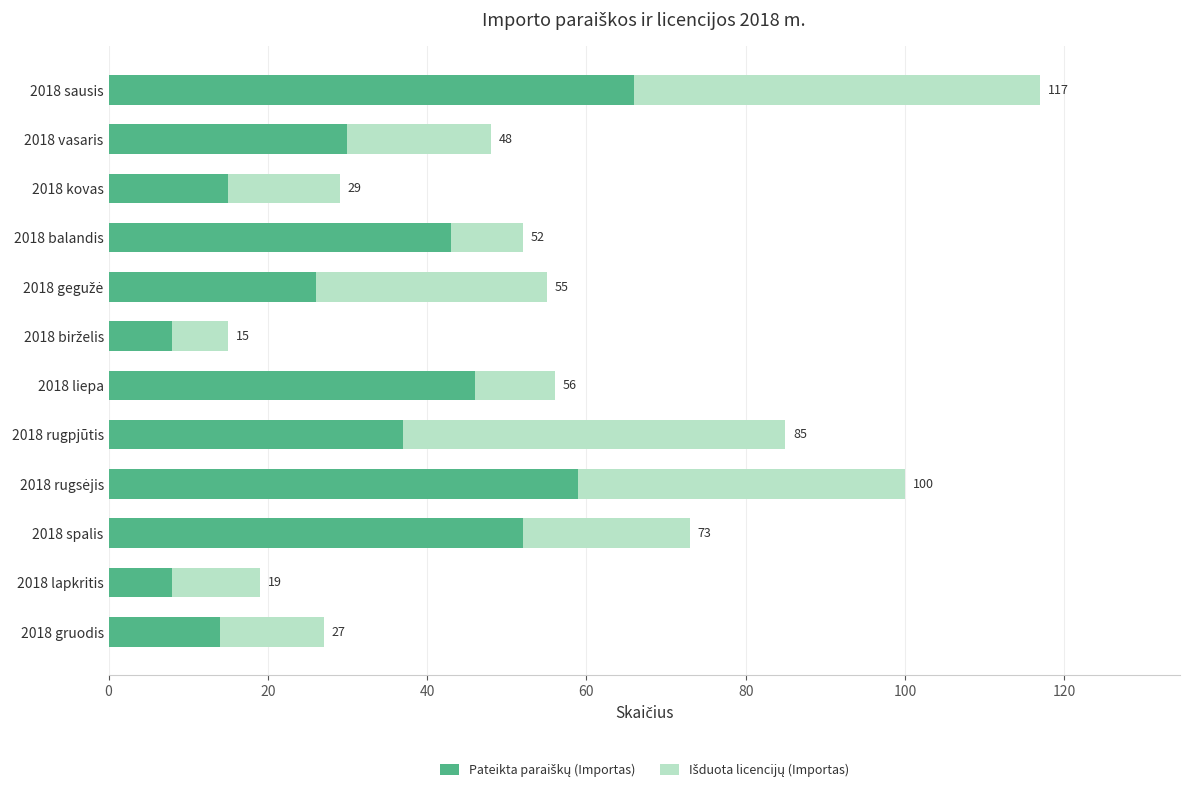

What is the maximum value for Pateikta paraiškų (Importas)?

66